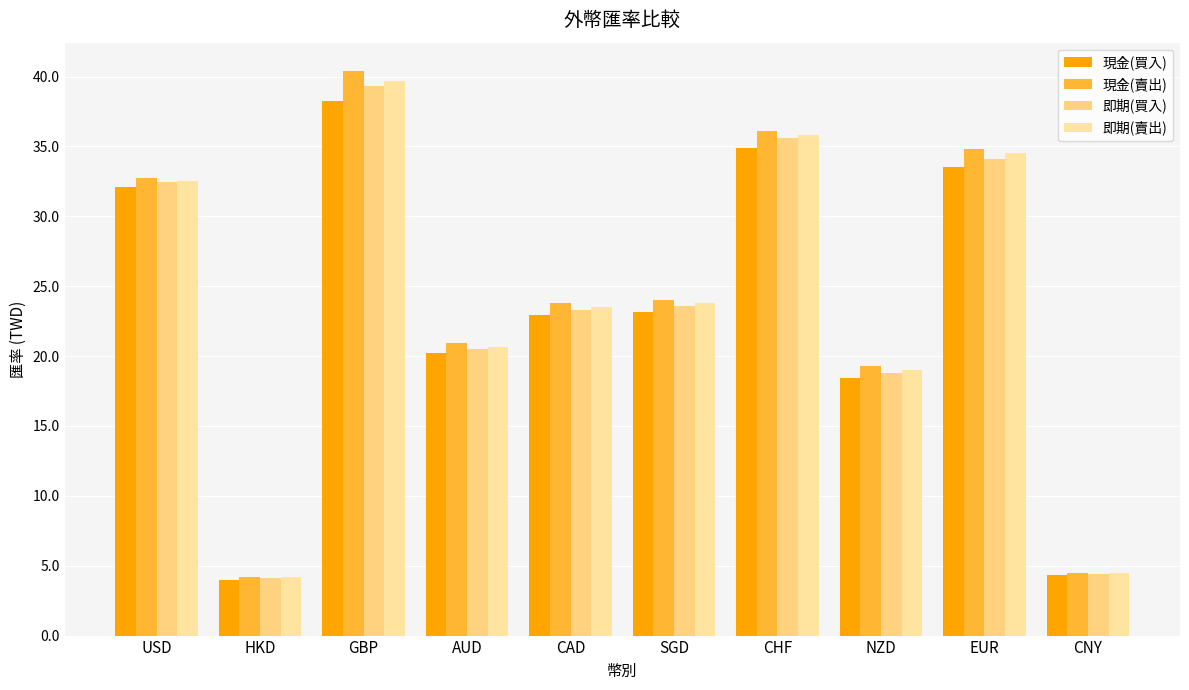

At how many categories does at least one series exceed 8?

8